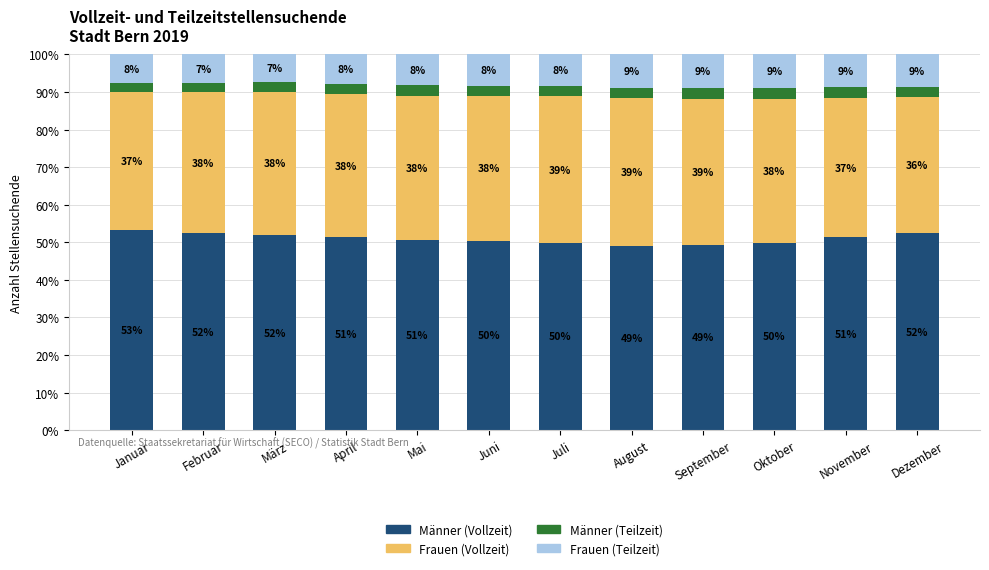

Read the Männer (Vollzeit) value at September.

49.4